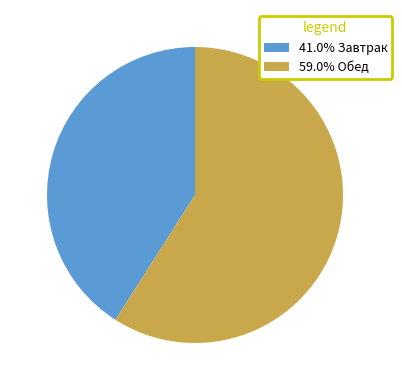

Does 41.0% Завтрак represent more than half of the total?

No